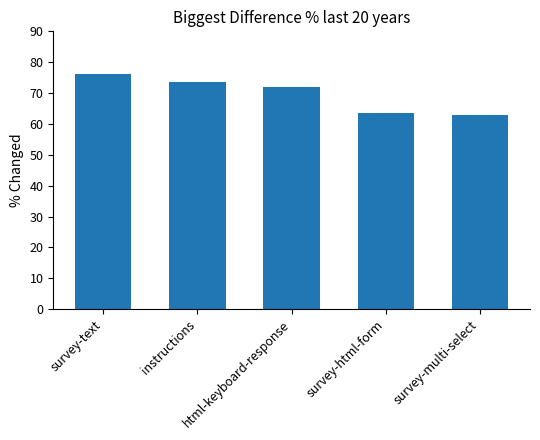

The chart shows a value of 76.2 at survey-text. True or false?

True